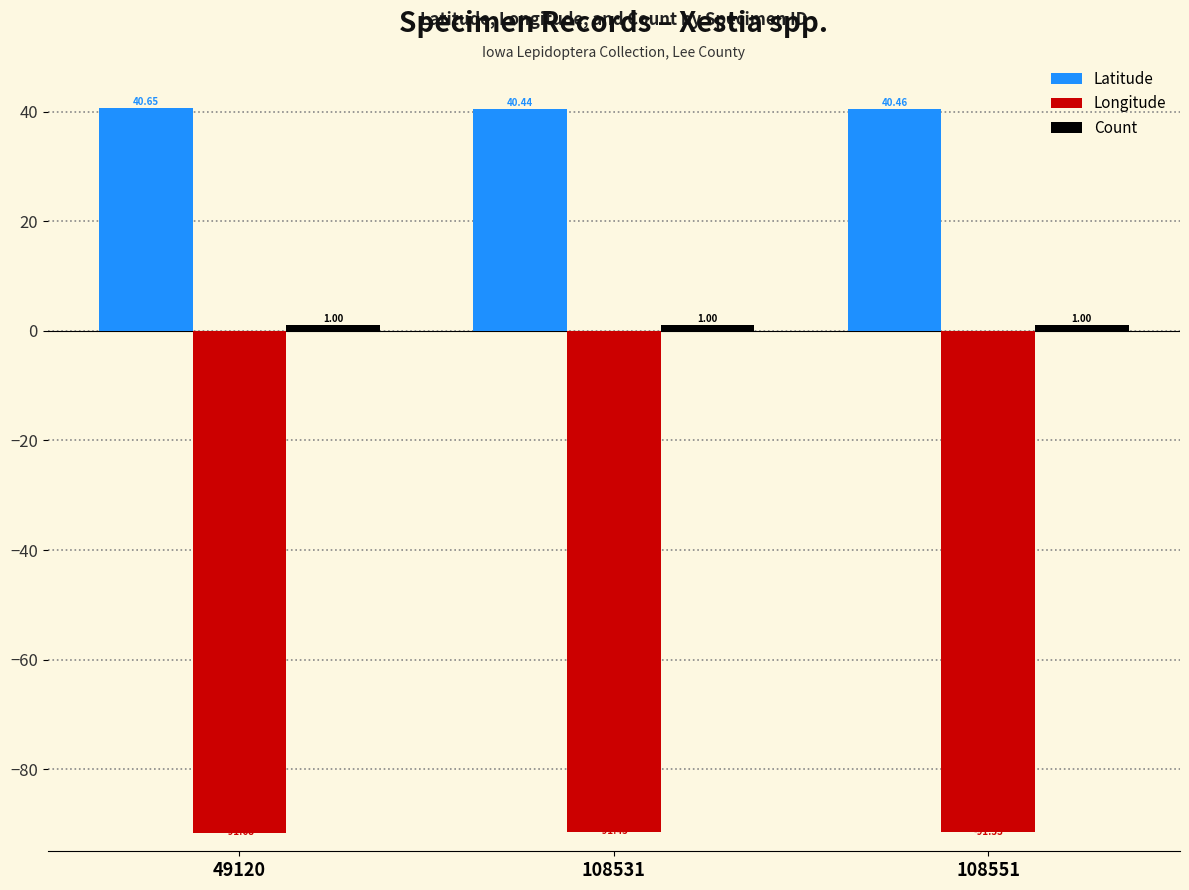

What is the value of the Latitude bar at the 1st from the left?

40.6